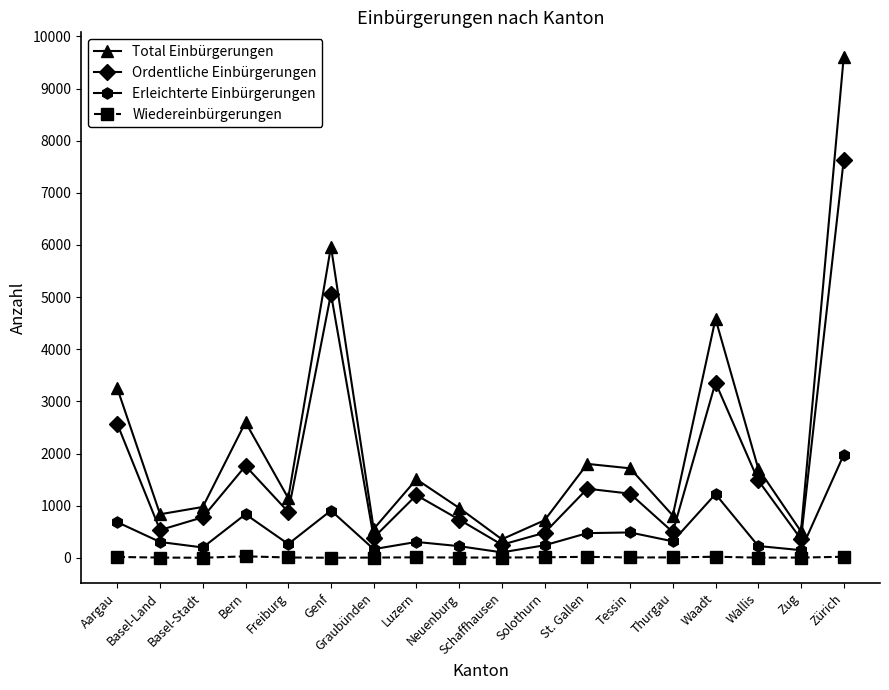

Which series has the widest spread of values?

Total Einbürgerungen